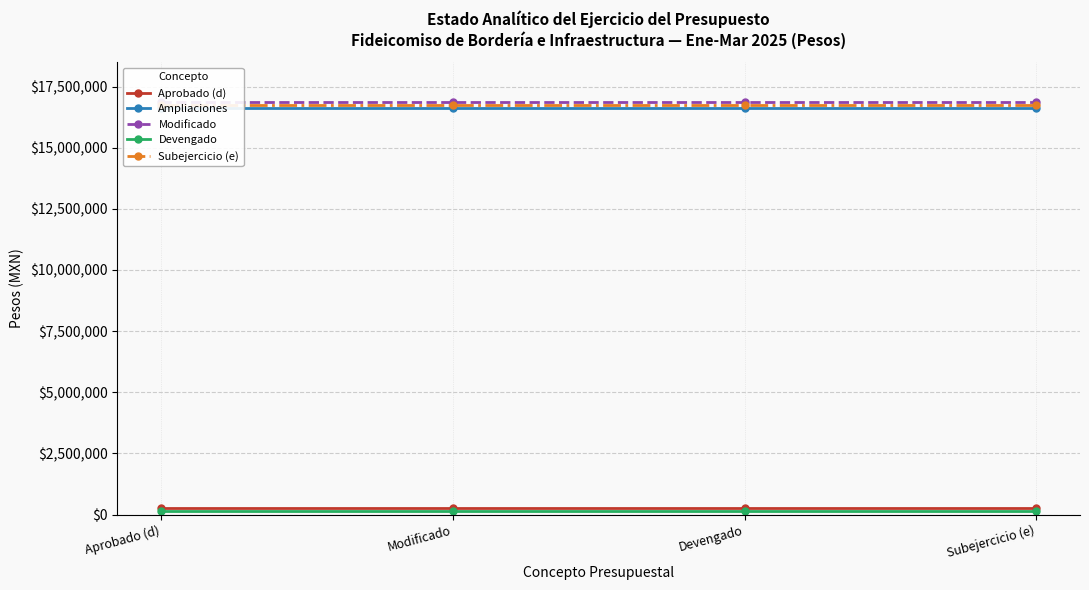

At which category is the sum across all series the highest?

Aprobado (d)